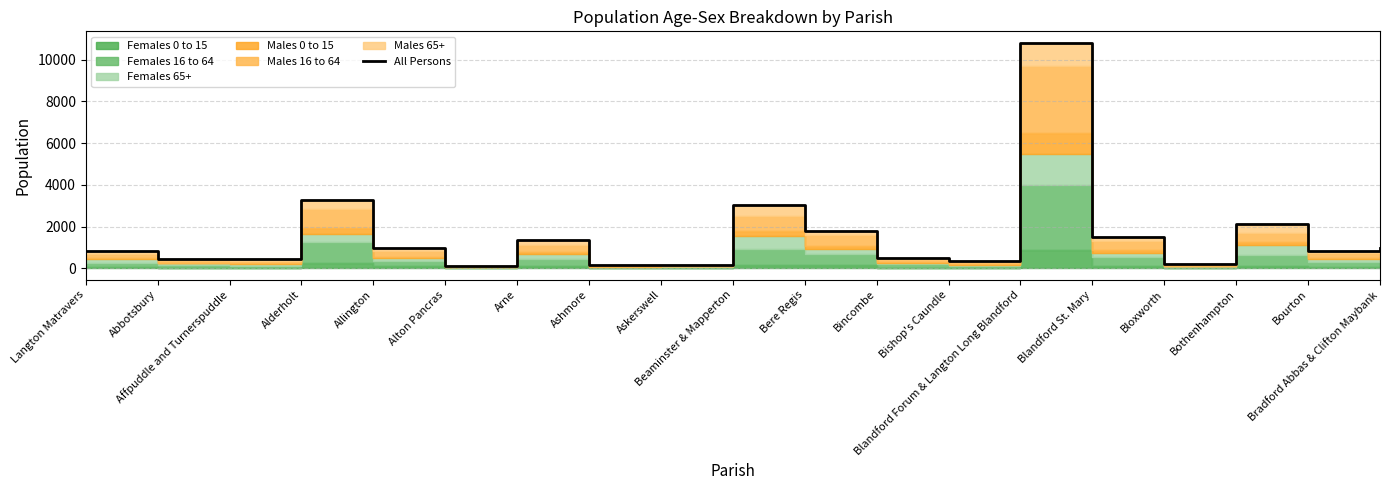

How many values are below 852?

9